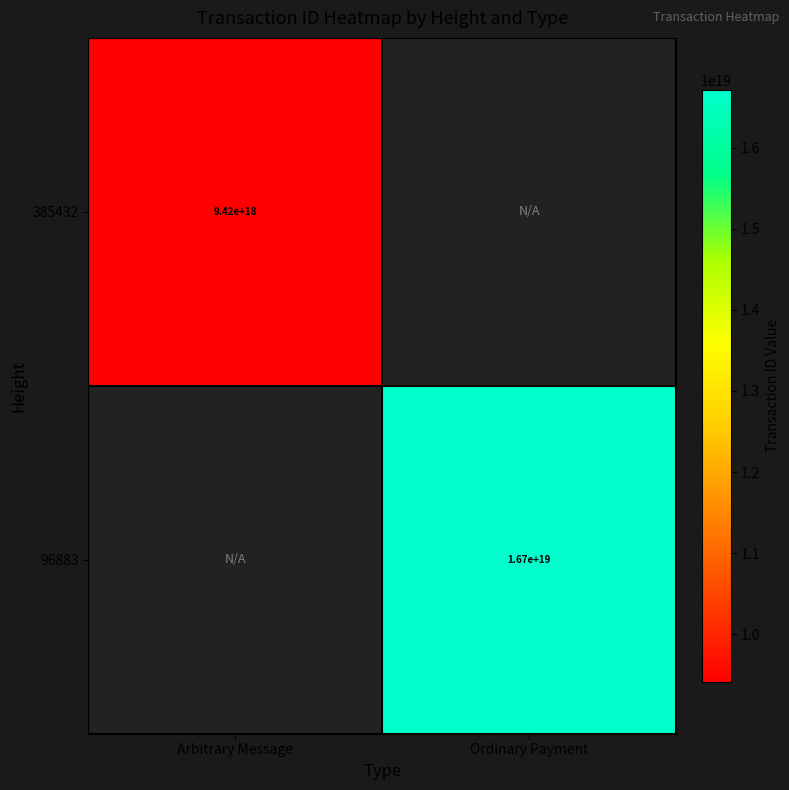

Is it true that 96883 equals 23776127547538366464 at Ordinary Payment?

False